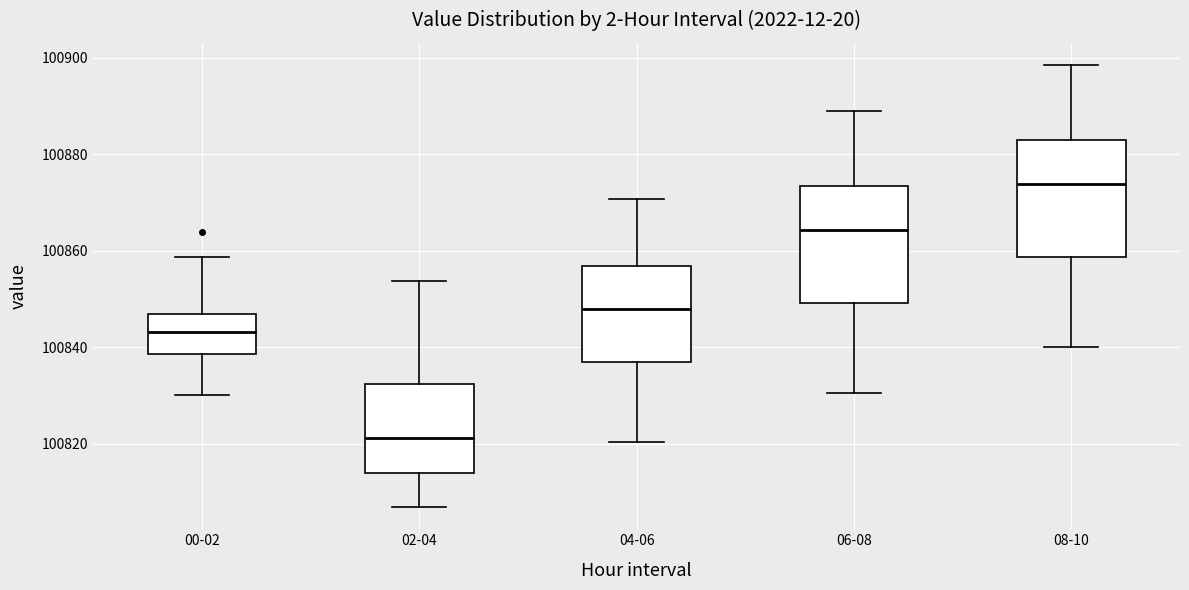

Which box's median line is the highest?

08-10